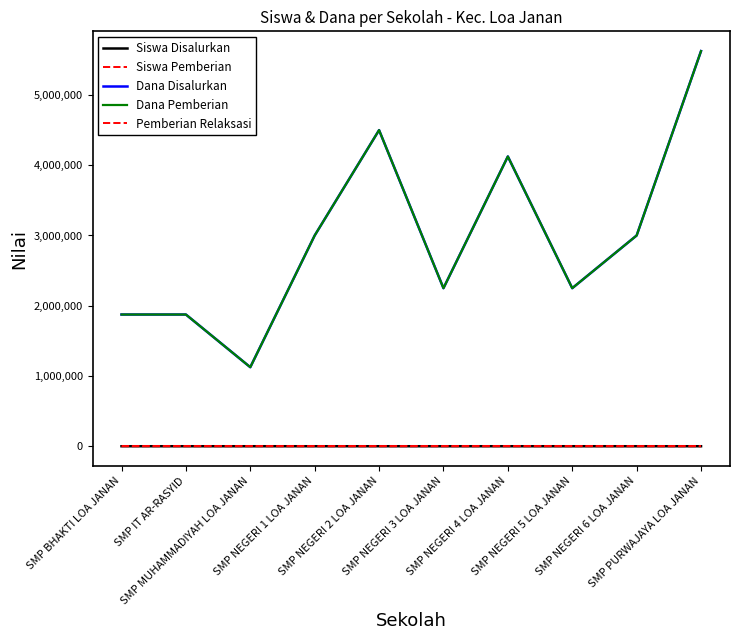

Reading left to right, transcribe all the data shown in this chart.

Siswa Disalurkan: 5	5	3	8	12	6	11	6	8	15
Siswa Pemberian: 5	5	3	8	12	6	11	6	8	15
Dana Disalurkan: 1875000	1875000	1125000	3000000	4500000	2250000	4125000	2250000	3000000	5625000
Dana Pemberian: 1875000	1875000	1125000	3000000	4500000	2250000	4125000	2250000	3000000	5625000
Pemberian Relaksasi: 0	0	0	0	0	0	0	0	0	0